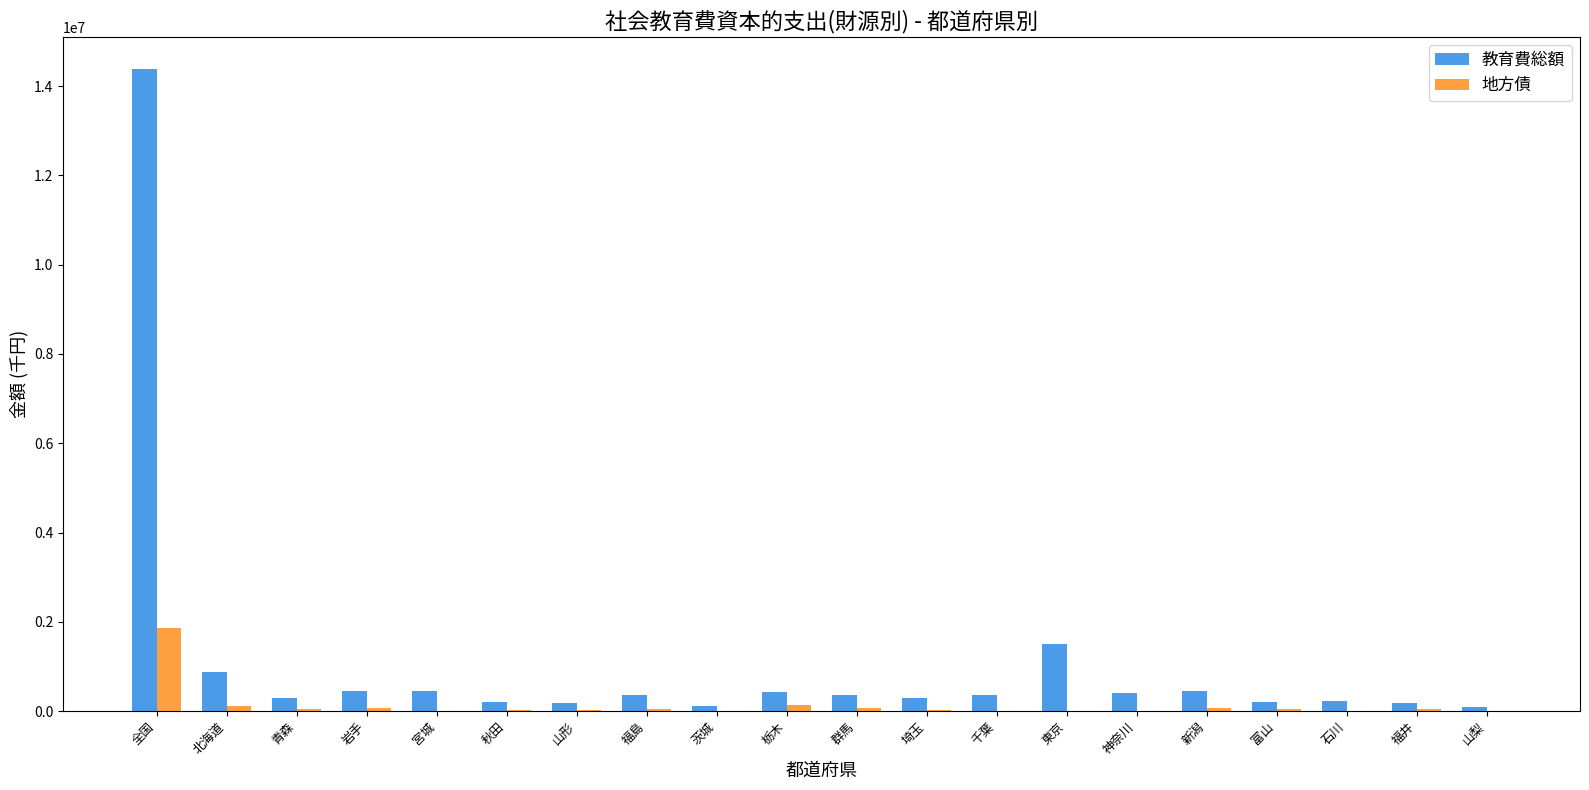

Which series has the widest spread of values?

教育費総額